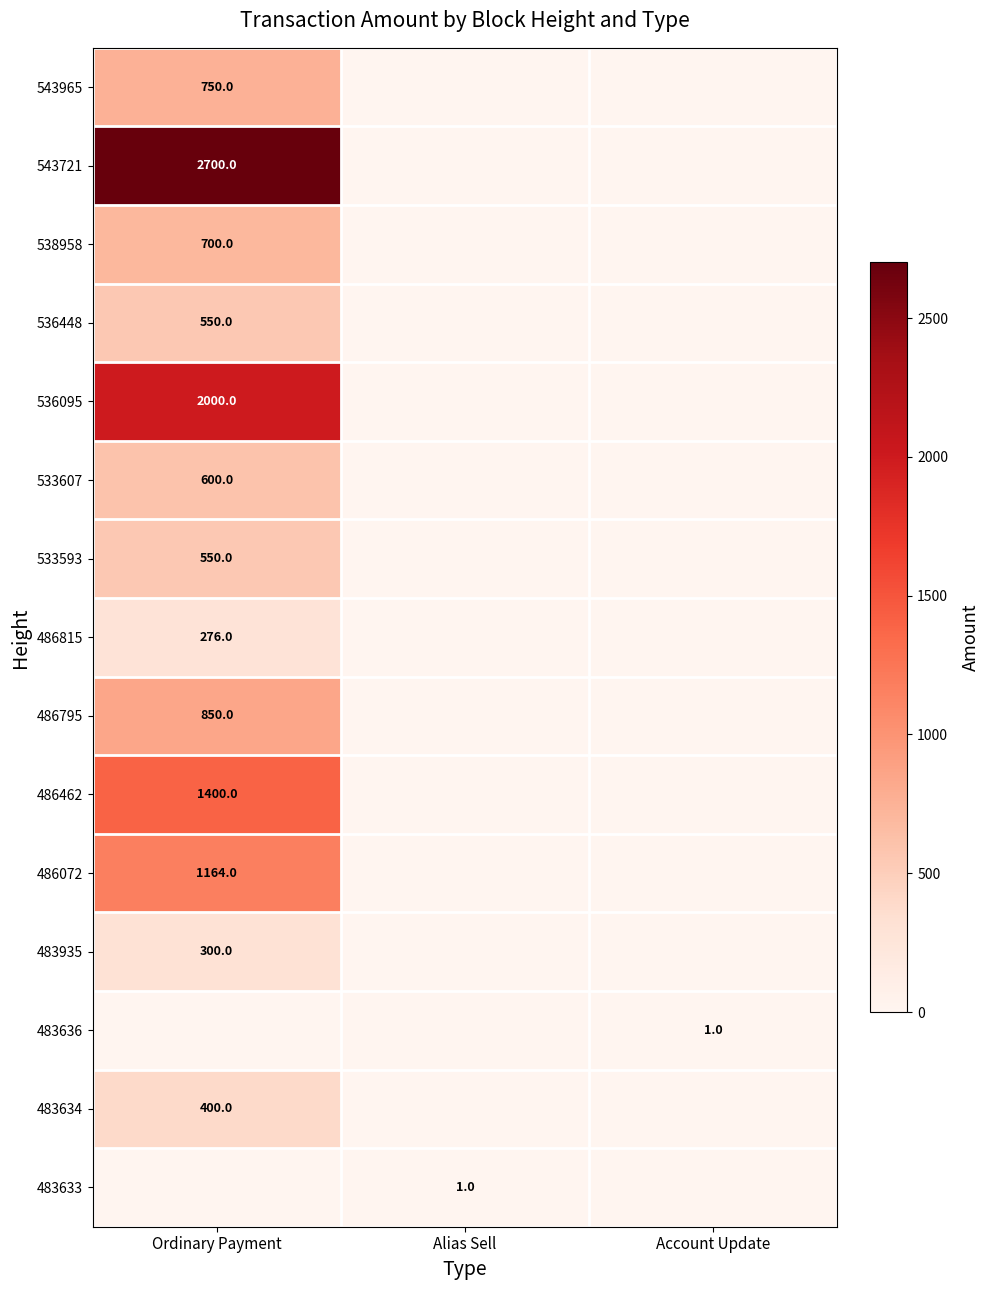

At how many categories does at least one series exceed 2125?

1